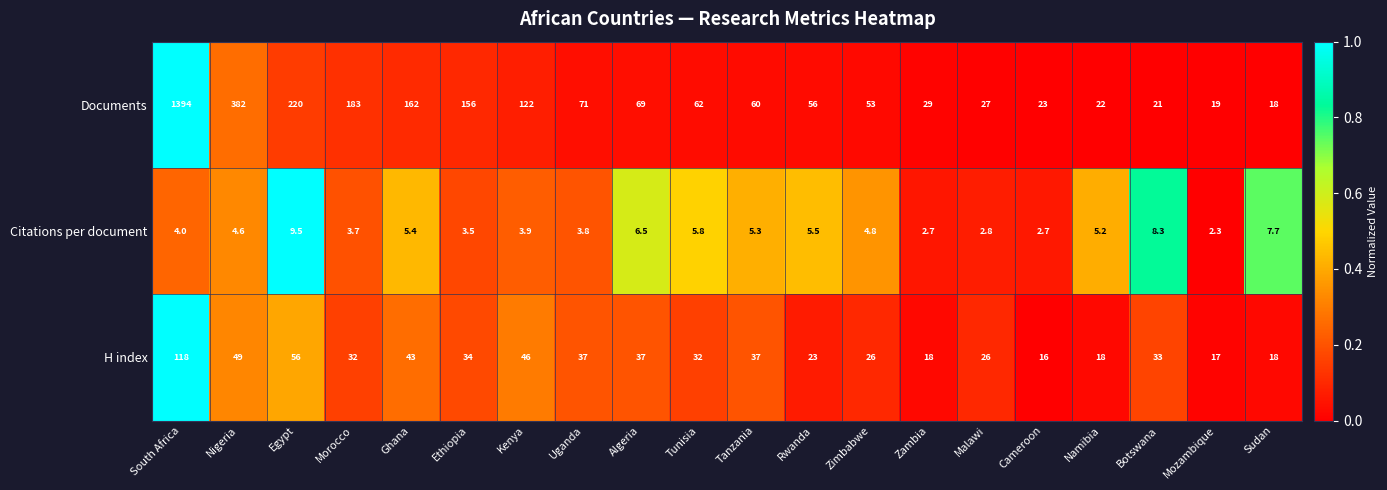

True or false: Citations per document has a value of 1.0 at Ethiopia.

False